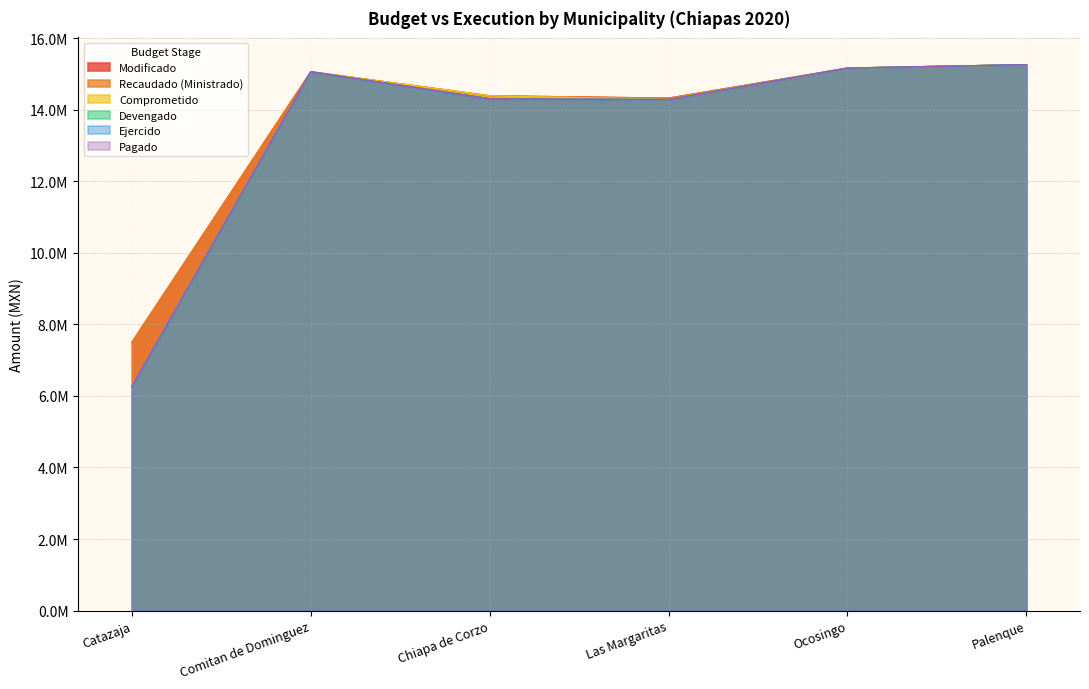

What is the label of the 1st point from the left?

Catazaja